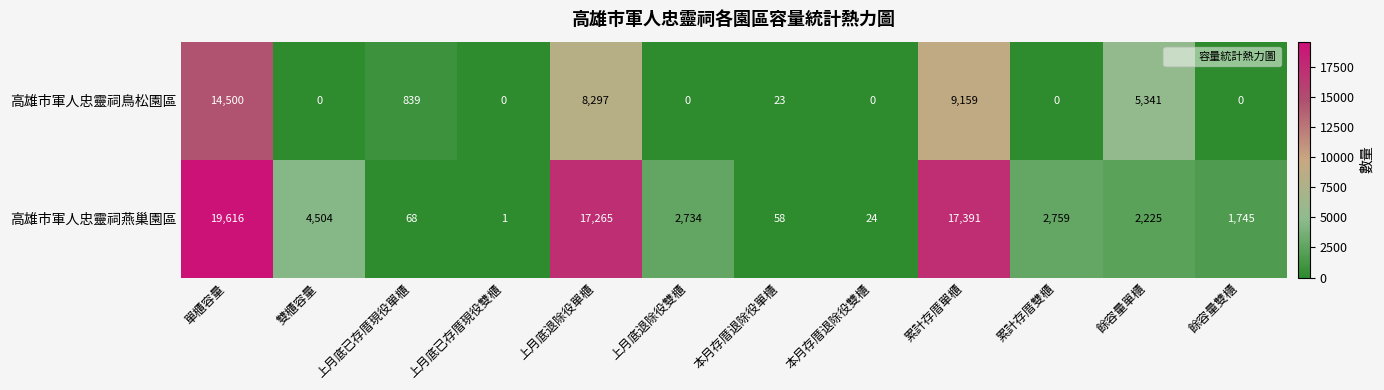

Reading left to right, what are all the values shown in this chart?

高雄市軍人忠靈祠鳥松園區: 單櫃容量=14500	雙櫃容量=0	上月底已存厝現役單櫃=839	上月底已存厝現役雙櫃=0	上月底退除役單櫃=8297	上月底退除役雙櫃=0	本月存厝退除役單櫃=23	本月存厝退除役雙櫃=0	累計存厝單櫃=9159	累計存厝雙櫃=0	餘容量單櫃=5341	餘容量雙櫃=0
高雄市軍人忠靈祠燕巢園區: 單櫃容量=19616	雙櫃容量=4504	上月底已存厝現役單櫃=68	上月底已存厝現役雙櫃=1	上月底退除役單櫃=17265	上月底退除役雙櫃=2734	本月存厝退除役單櫃=58	本月存厝退除役雙櫃=24	累計存厝單櫃=17391	累計存厝雙櫃=2759	餘容量單櫃=2225	餘容量雙櫃=1745